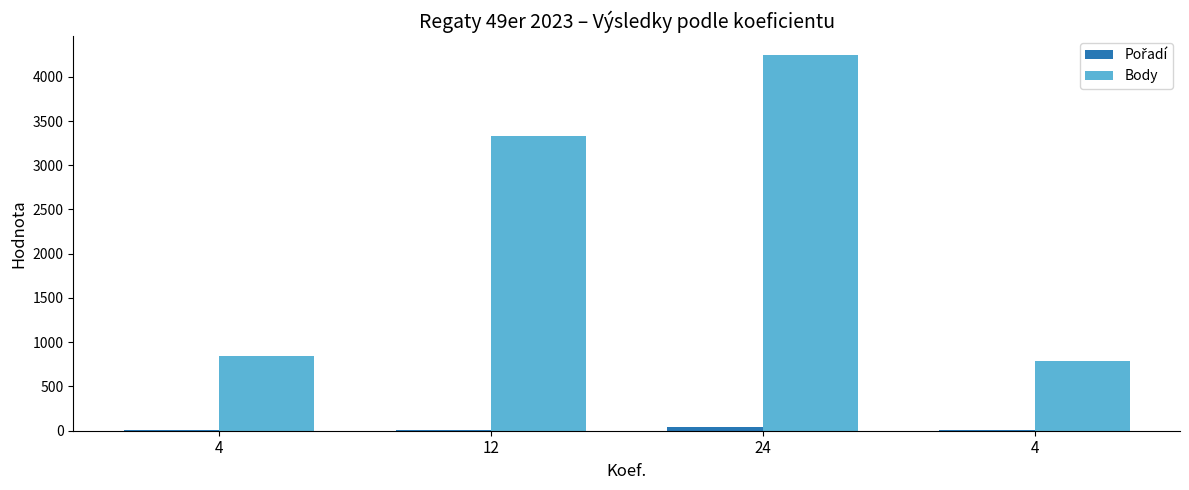

The value of Body at 24 is 4250. True or false?

True